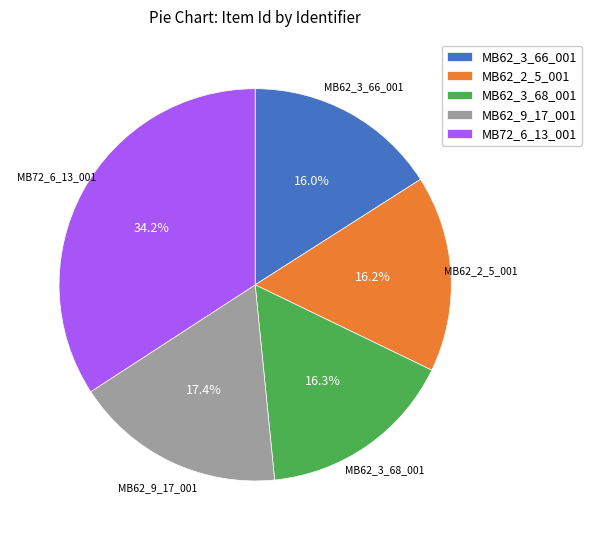

What portion of the pie excludes MB62_3_68_001?

83.7%